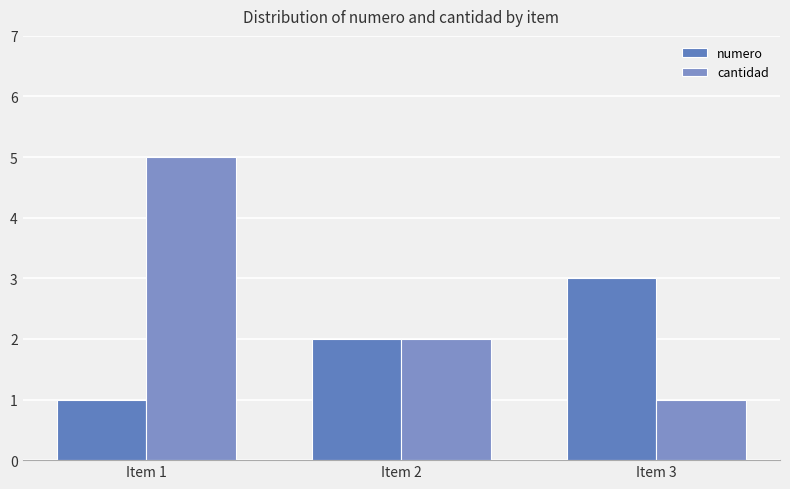

Between Item 1 and Item 2, which series saw the biggest shift?

cantidad